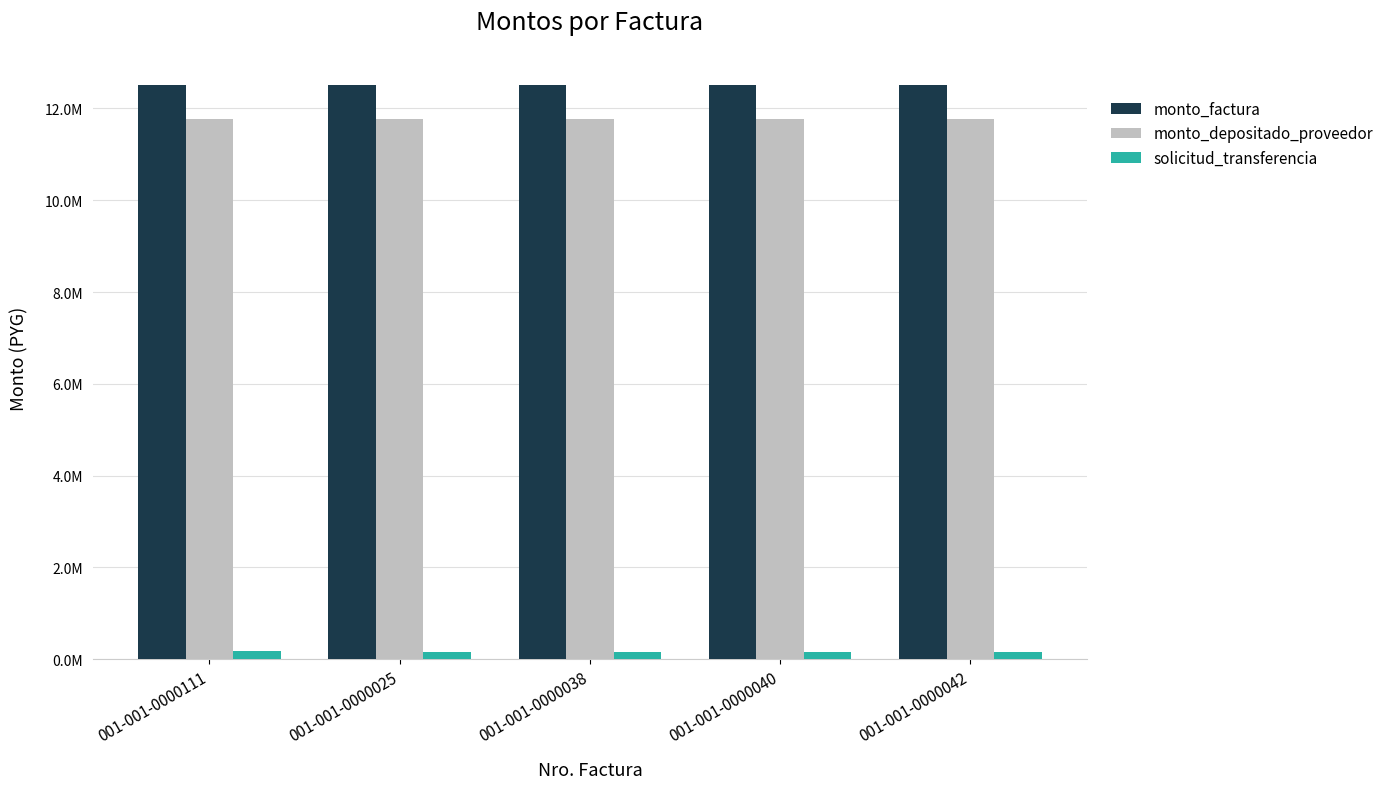

Reading left to right, what are all the values shown in this chart?

monto_factura: 001-001-0000111=12500000	001-001-0000025=12500000	001-001-0000038=12500000	001-001-0000040=12500000	001-001-0000042=12500000
monto_depositado_proveedor: 001-001-0000111=11774091	001-001-0000025=11774091	001-001-0000038=11774091	001-001-0000040=11774091	001-001-0000042=11774091
solicitud_transferencia: 001-001-0000111=189037	001-001-0000025=159529	001-001-0000038=159529	001-001-0000040=159529	001-001-0000042=159529